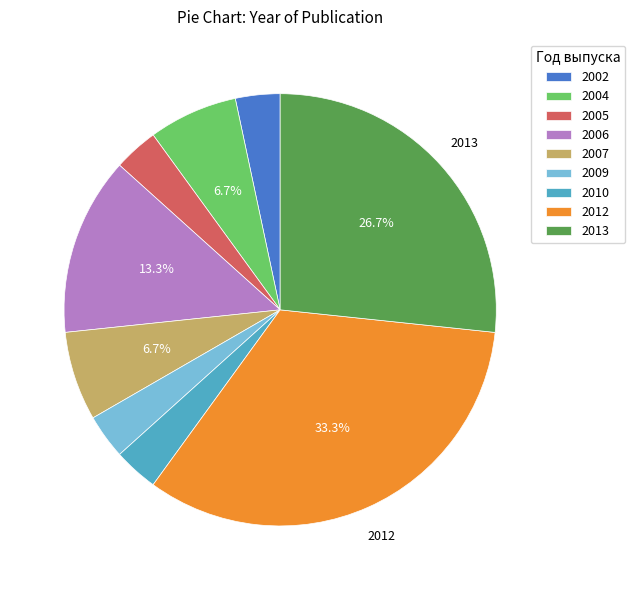

Does any single category account for the majority?

No